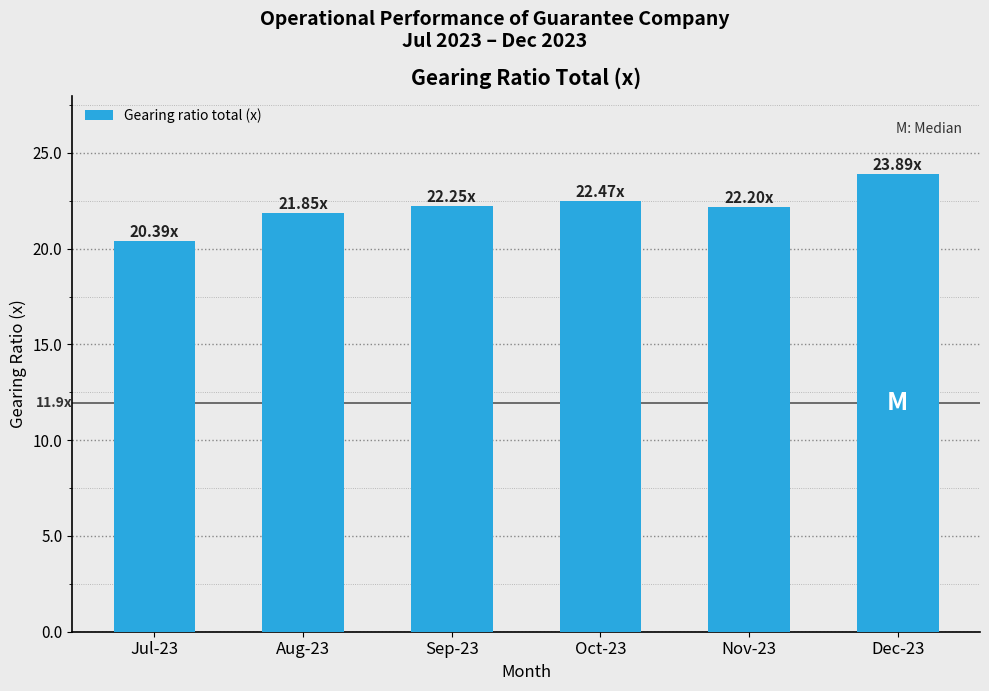

What is the change in value from Aug-23 to Dec-23?

+2.0